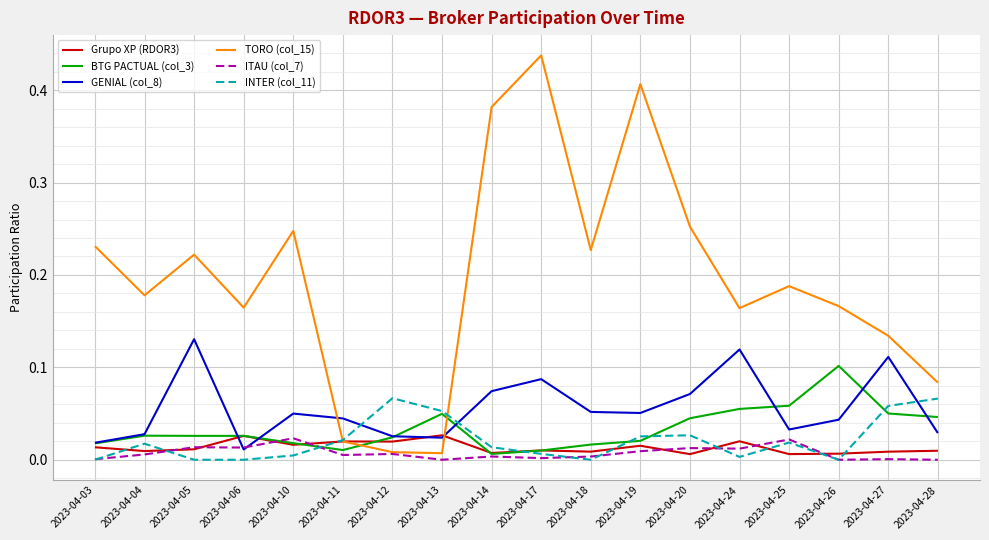

The INTER (col_11) series shows 0.1 at 2023-04-12. True or false?

True